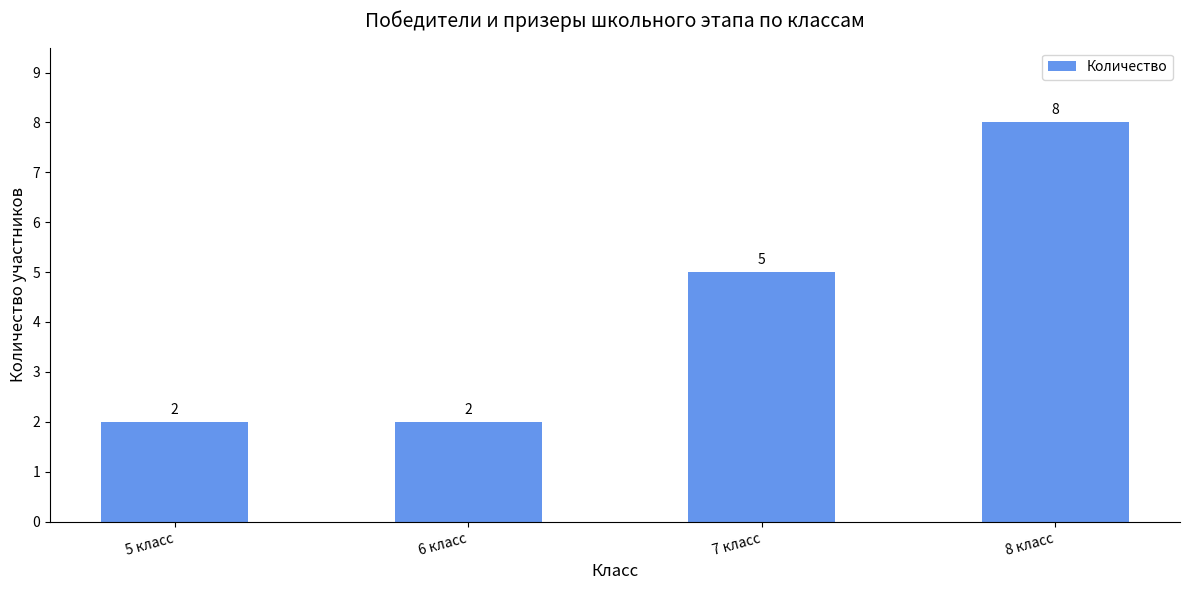

Reading left to right, list all the values displayed in this chart.

5 класс=2	6 класс=2	7 класс=5	8 класс=8